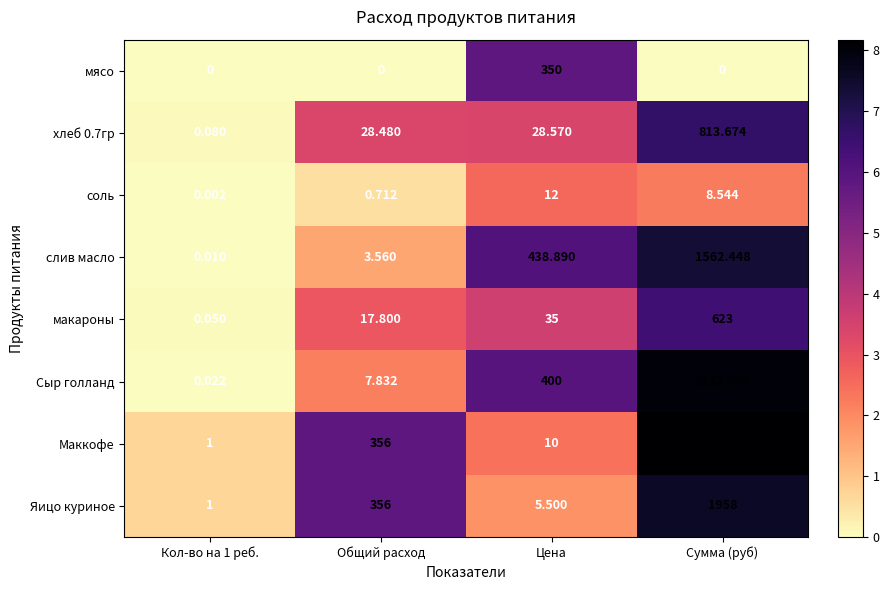

At which label does Маккофе reach its peak?

Сумма (руб)